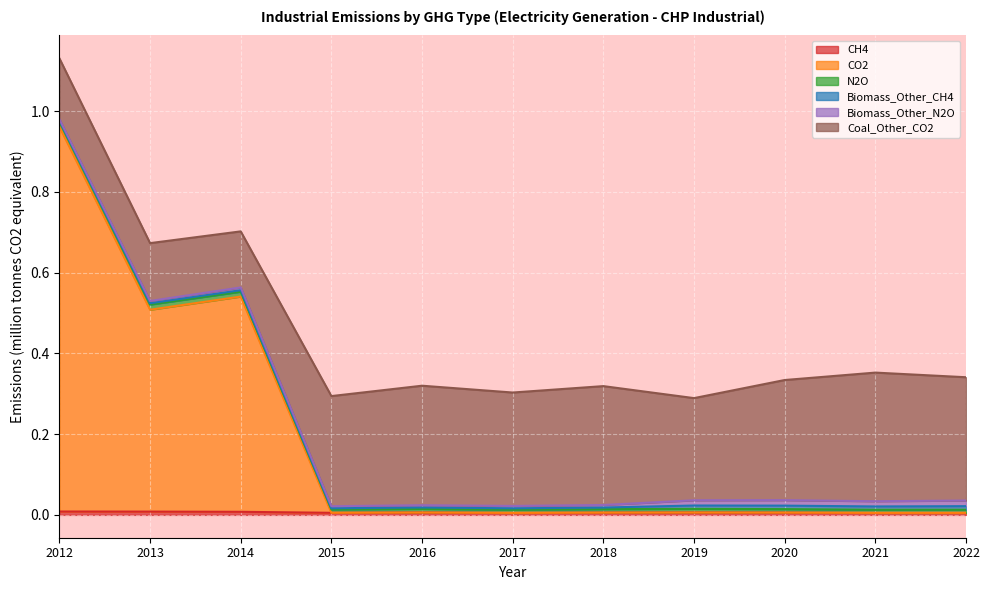

Which series ends up on top after the final intersection of Biomass_Other_N2O and CH4?

Biomass_Other_N2O